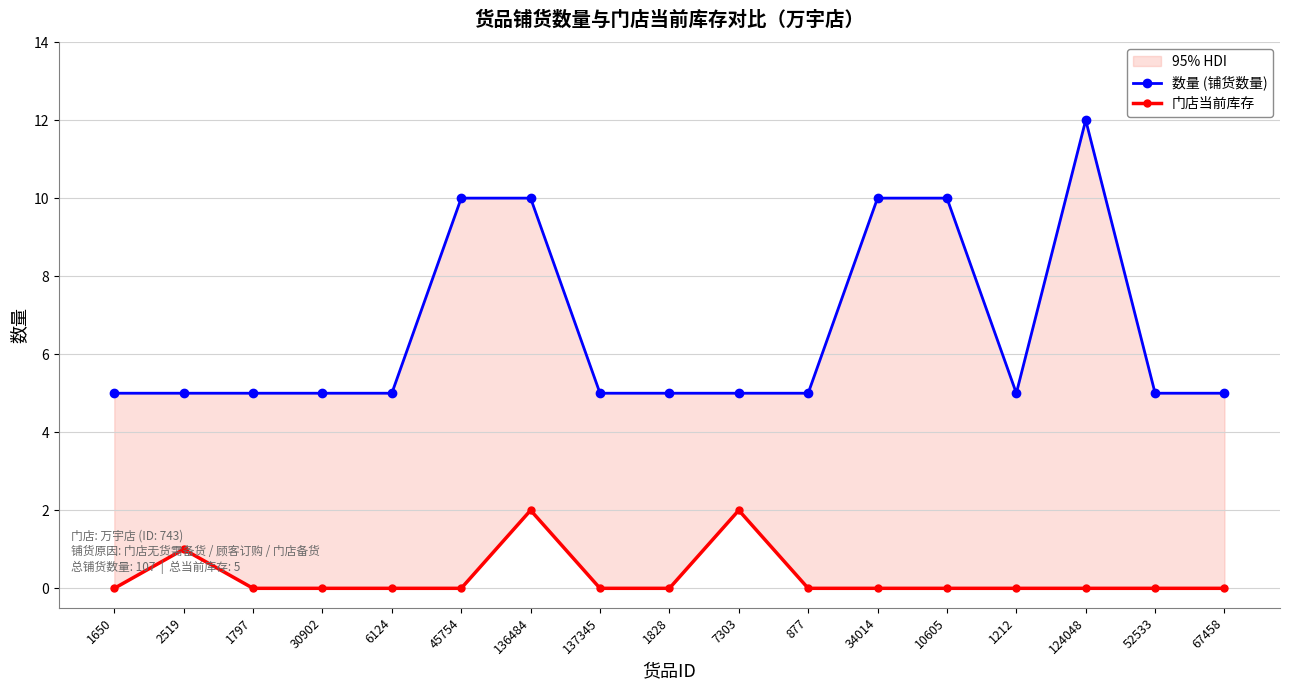

Read the 门店当前库存 value at 7303.

2